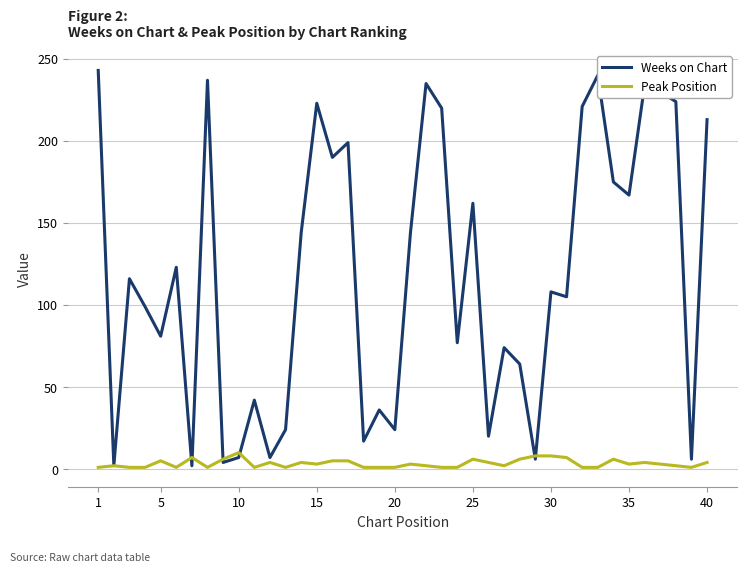

Which series has the widest spread of values?

Weeks on Chart